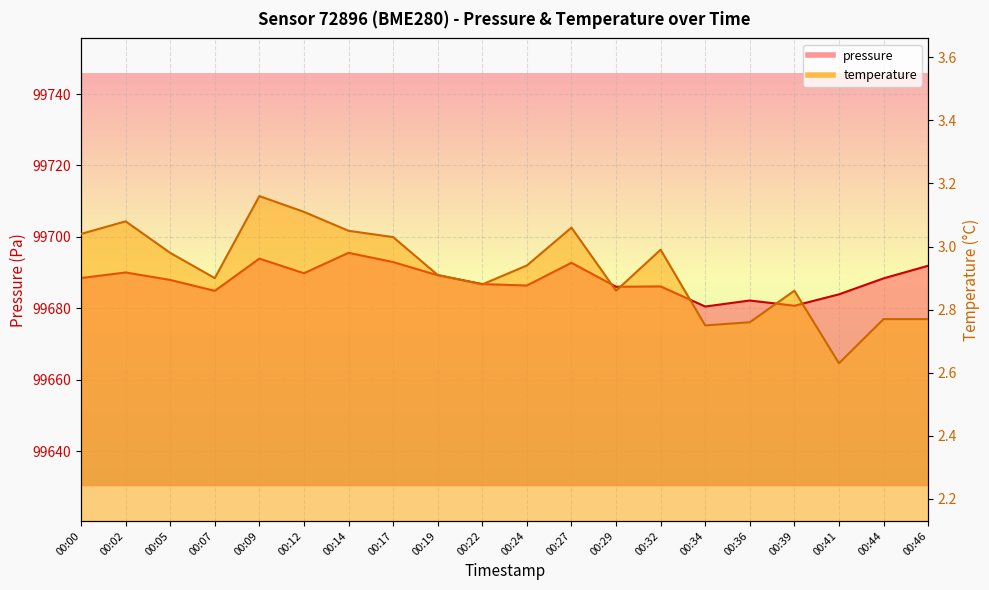

Reading left to right, list all the values displayed in this chart.

pressure: 00:00=99688.5	00:02=99690.1	00:05=99688.0	00:07=99684.9	00:09=99693.9	00:12=99689.8	00:14=99695.6	00:17=99693.0	00:19=99689.3	00:22=99686.8	00:24=99686.4	00:27=99692.8	00:29=99686.1	00:32=99686.2	00:34=99680.5	00:36=99682.2	00:39=99680.8	00:41=99683.9	00:44=99688.4	00:46=99691.9
temperature: 00:00=3.0	00:02=3.1	00:05=3.0	00:07=2.9	00:09=3.2	00:12=3.1	00:14=3.0	00:17=3.0	00:19=2.9	00:22=2.9	00:24=2.9	00:27=3.1	00:29=2.9	00:32=3.0	00:34=2.8	00:36=2.8	00:39=2.9	00:41=2.6	00:44=2.8	00:46=2.8